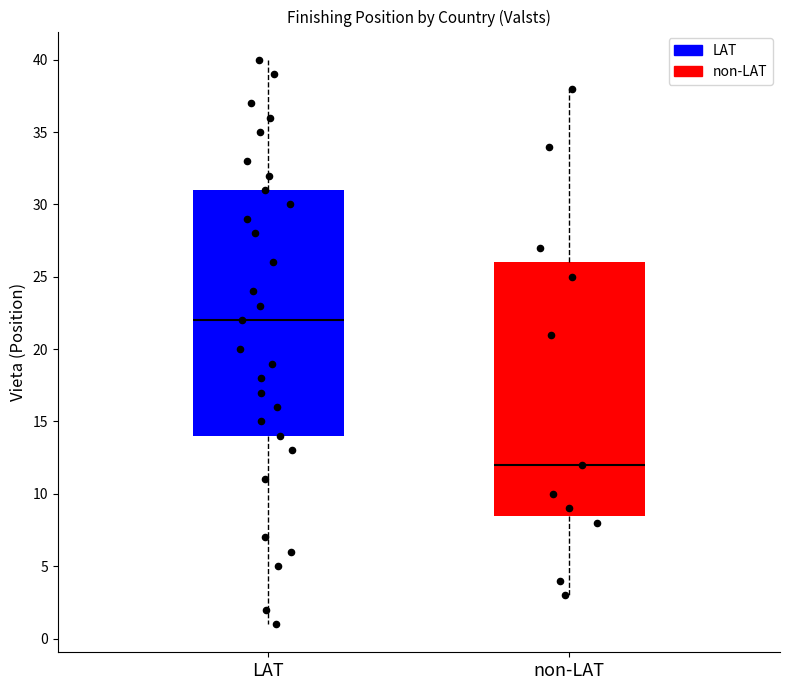

Reading left to right, transcribe this box plot: for each box, give where its median line is, the range the box spans, and where its two whiskers end, as read against the y-axis. The values are not printed on the chart, so give them approximately, as read against the axis.

LAT: median 22.0, box 14.0 to 31.0, whiskers 1.0 to 40.0
non-LAT: median 12.0, box 8.5 to 26.0, whiskers 3.0 to 38.0